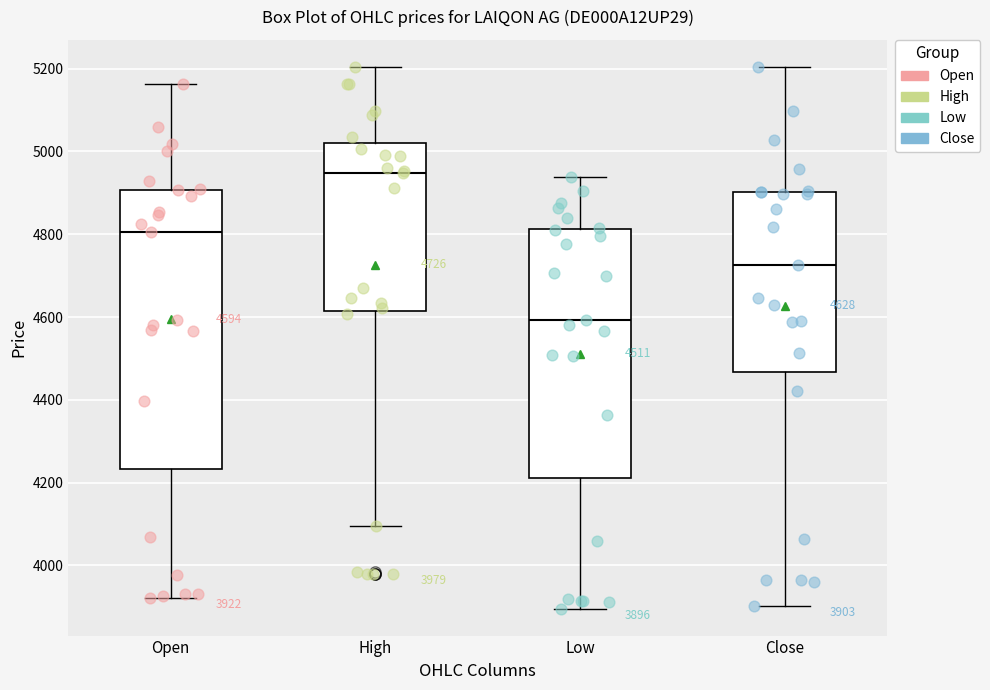

Which box has the highest median line?

High